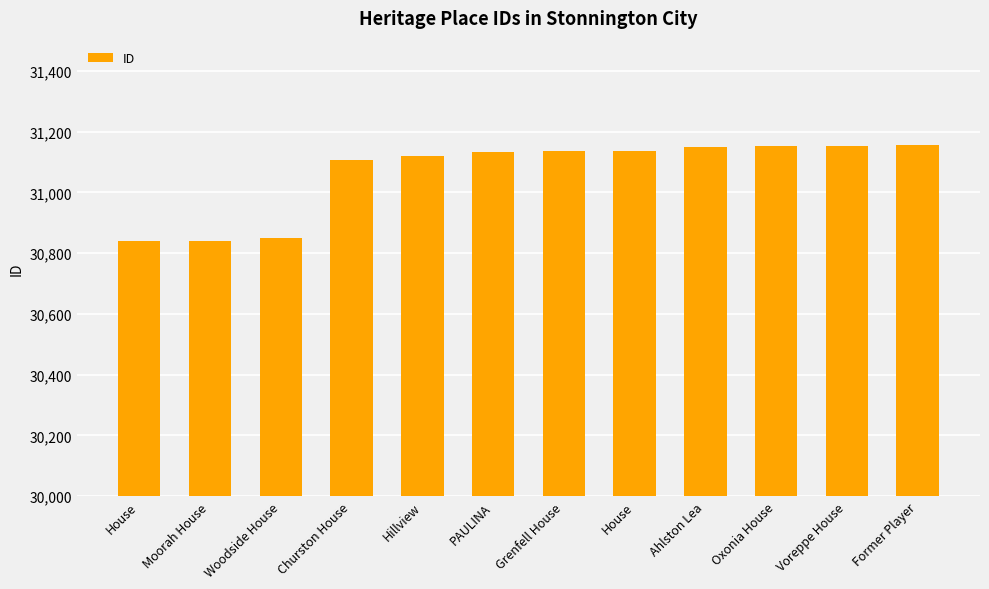

How many data points are less than 31136?

6